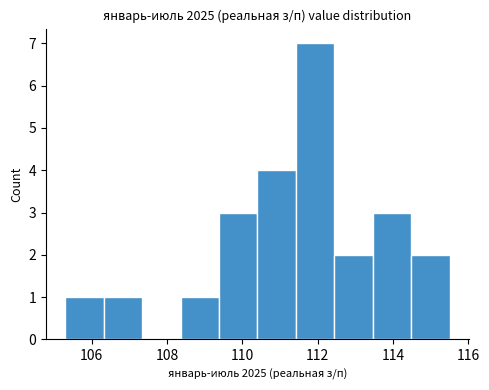

Reading left to right, list every bar in this chart as the range it spans on the x-axis followed by its height. Neither the bar edges nor the heights are printed on the chart, so give them approximately, as read against the axes.

105.30 to 106.32: 1
106.32 to 107.34: 1
107.34 to 108.36: 0
108.36 to 109.38: 1
109.38 to 110.40: 3
110.40 to 111.42: 4
111.42 to 112.44: 7
112.44 to 113.46: 2
113.46 to 114.48: 3
114.48 to 115.50: 2